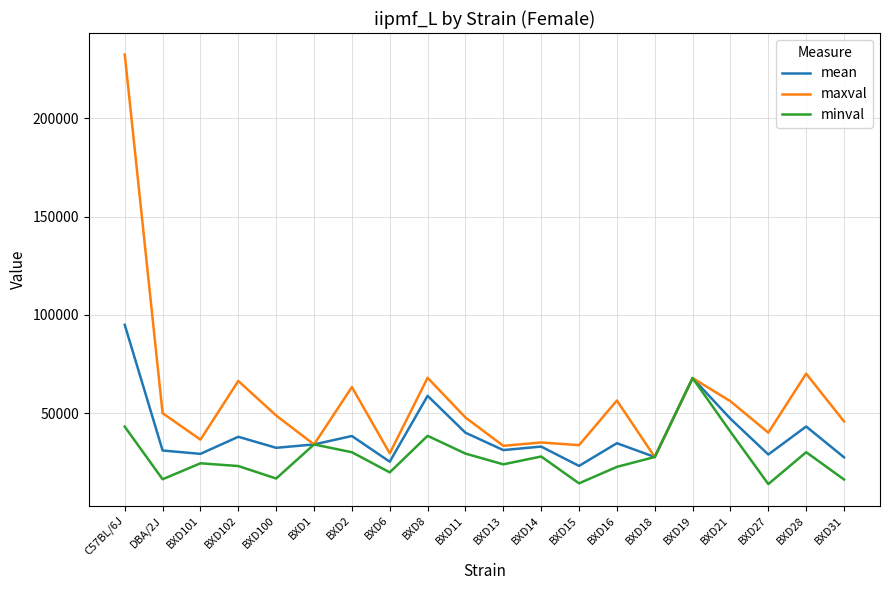

What is the sum of the maxval values at BXD19 and BXD2?

131179.4